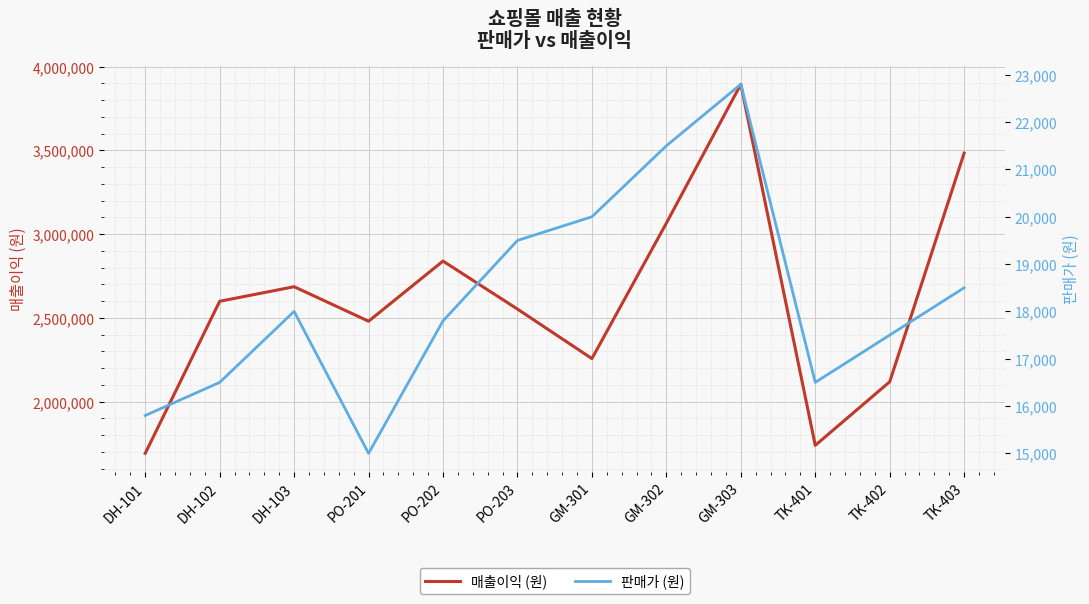

True or false: 판매가 (원) and 매출이익 (원) cross at least once.

False